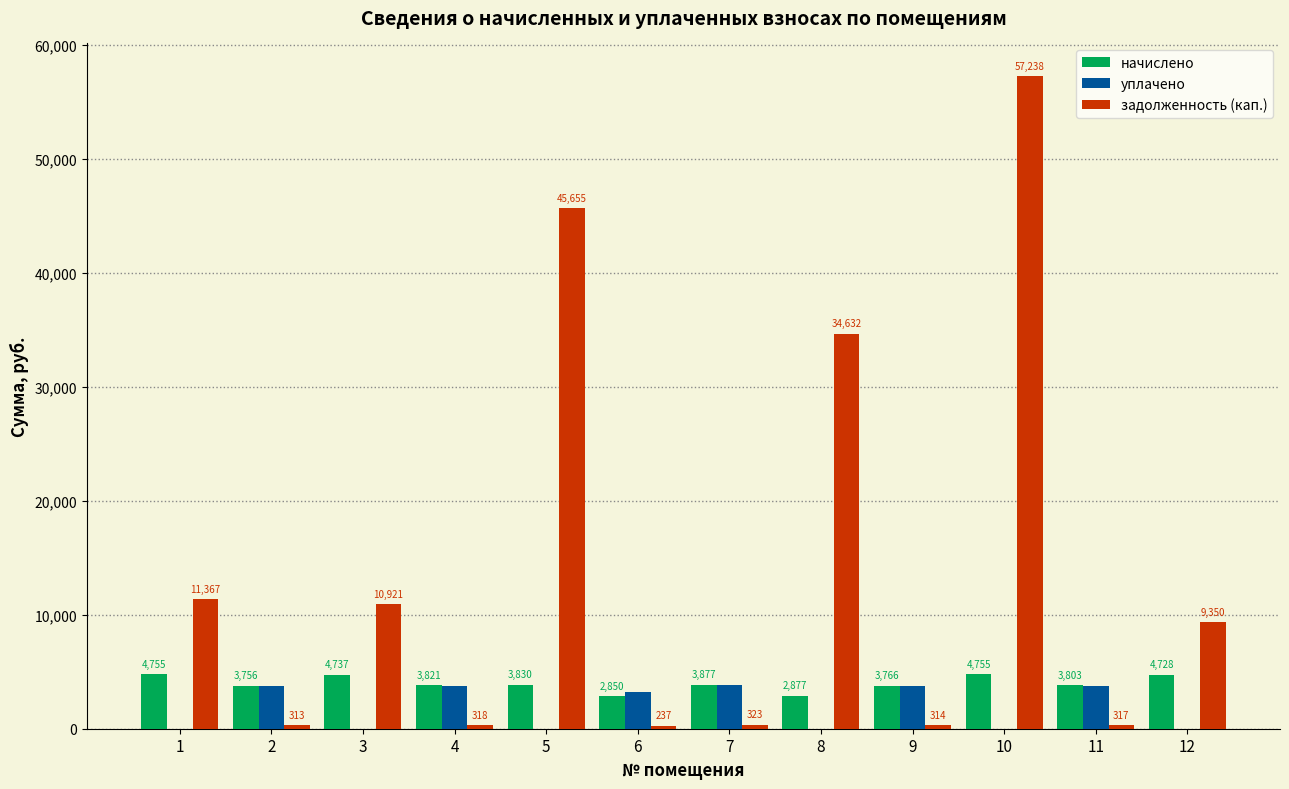

Are the bars grouped side by side (vs. stacked)?

Yes